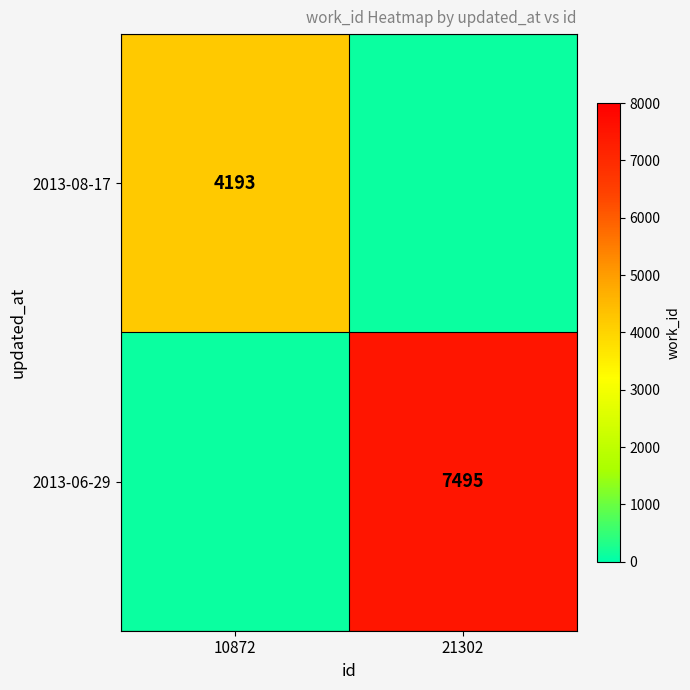

The 2013-08-17 series shows 2406 at 10872. True or false?

False